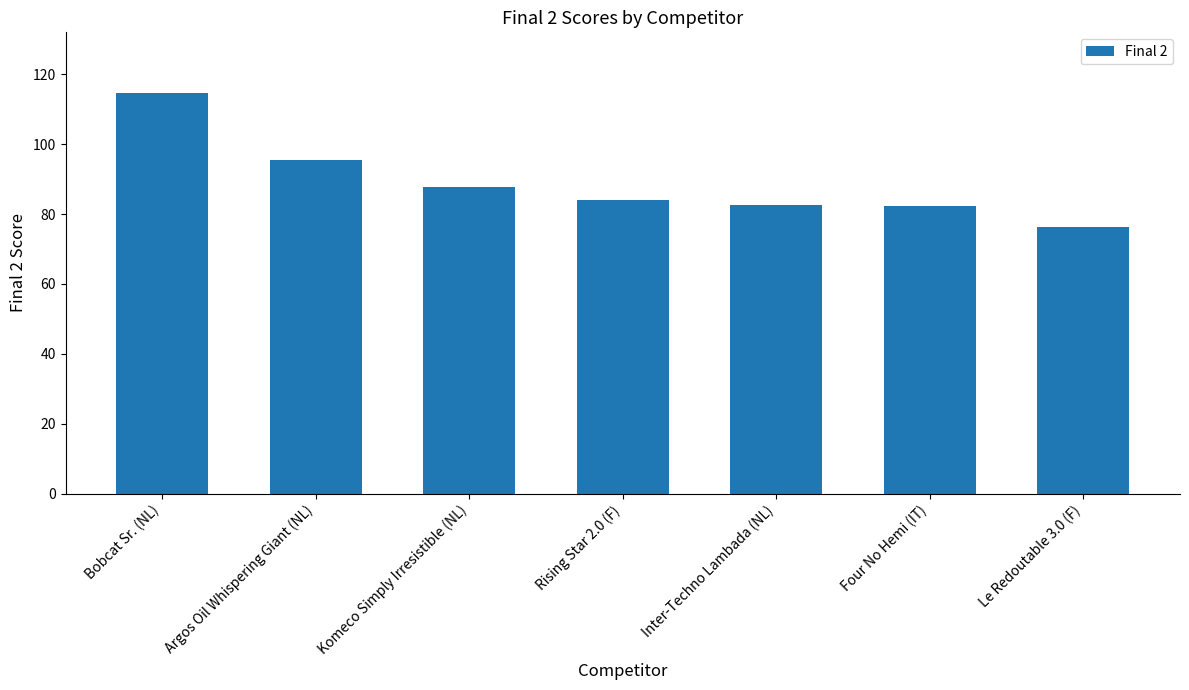

What is the difference between the second highest and second lowest values?

13.2